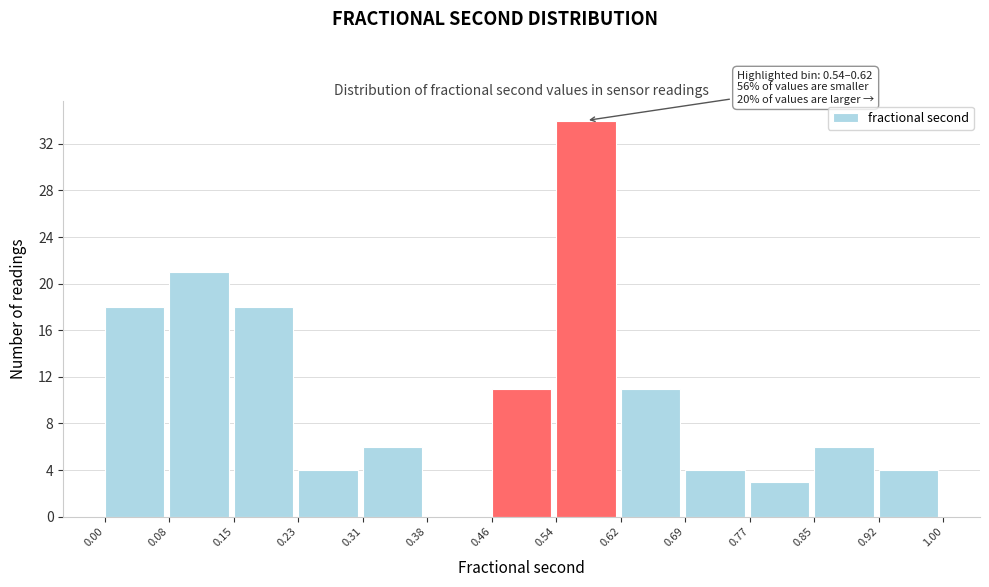

Which range on the x-axis has the tallest bar?

0.54 to 0.62